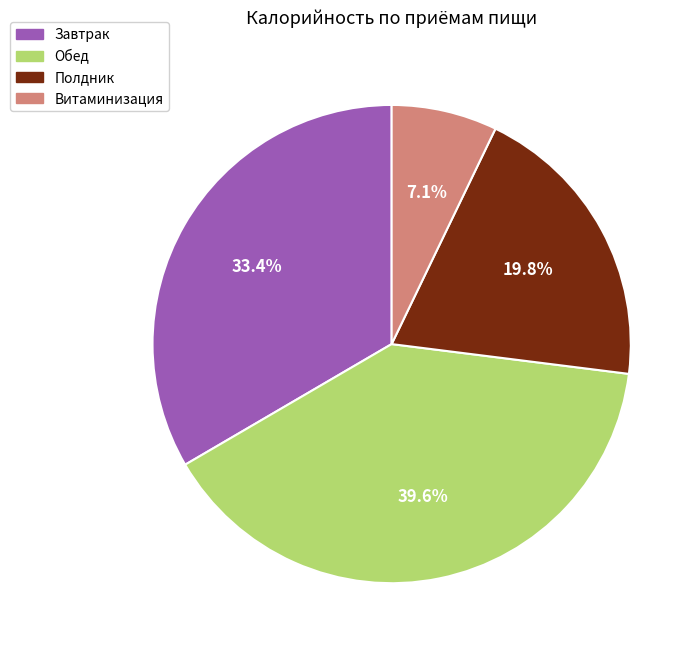

The Обед slice represents 29% of the pie. True or false?

False